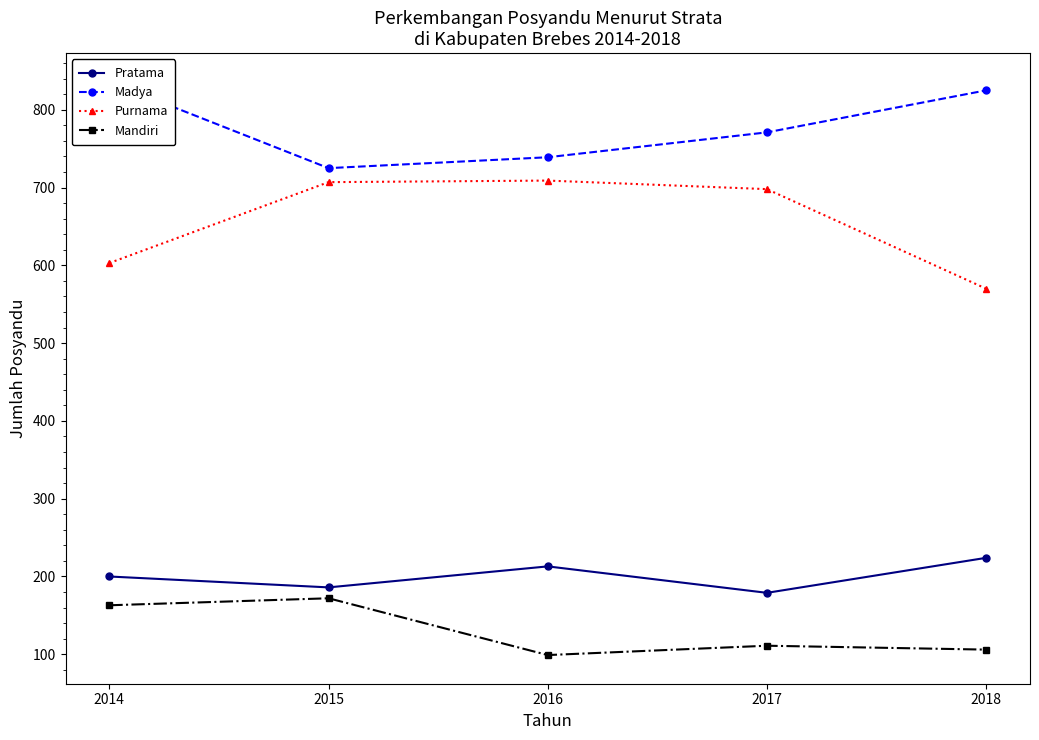

True or false: Purnama and Madya intersect in this chart.

False